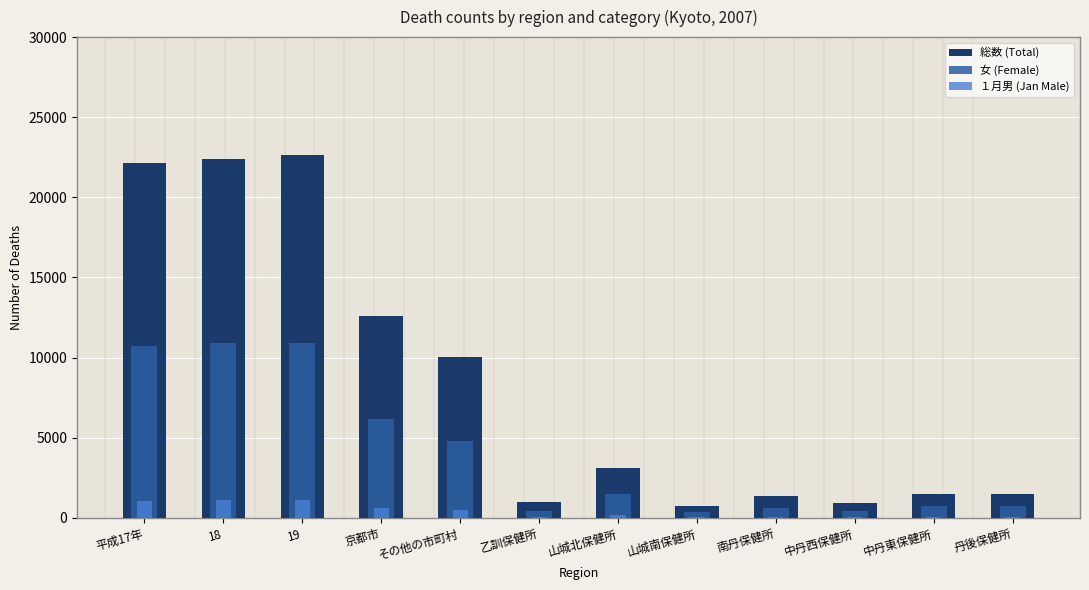

What is the value of the 総数 (Total) bar at the 7th from the left?

3083